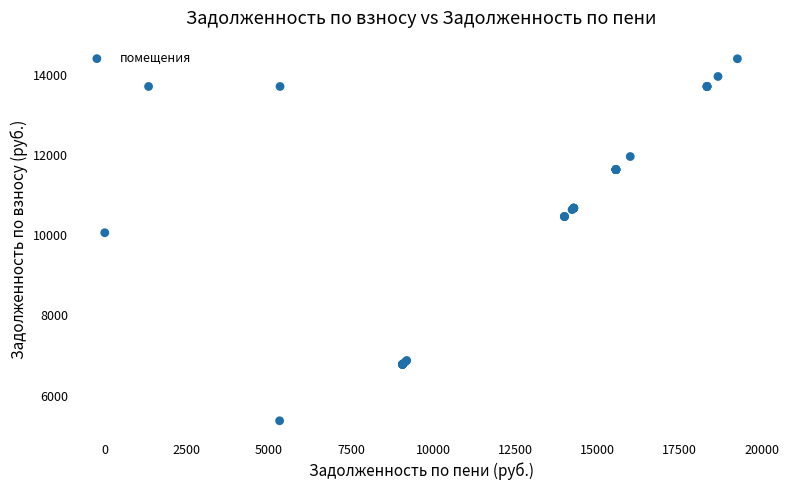

What Y value in the scatter plot is closest to 9885?

10060.8